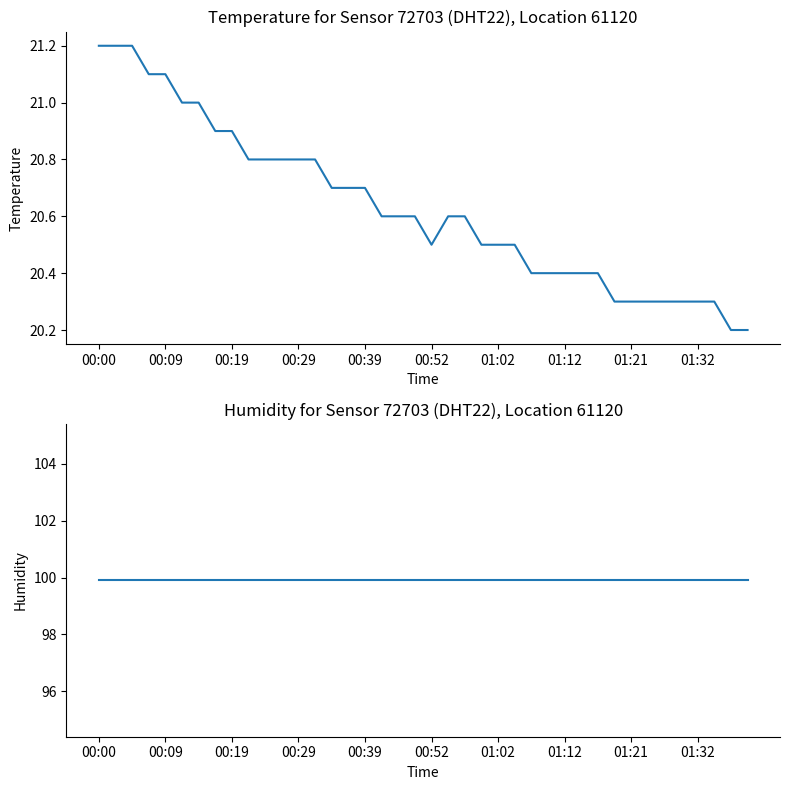

Does the chart have visible grid lines?

No